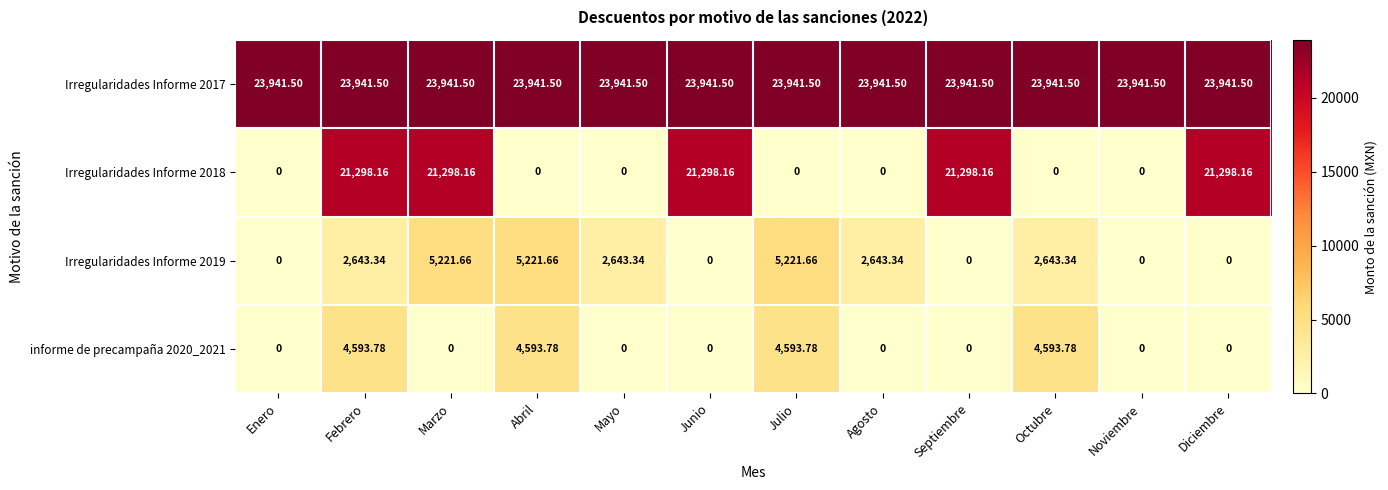

At which category is the sum across all series the highest?

Febrero